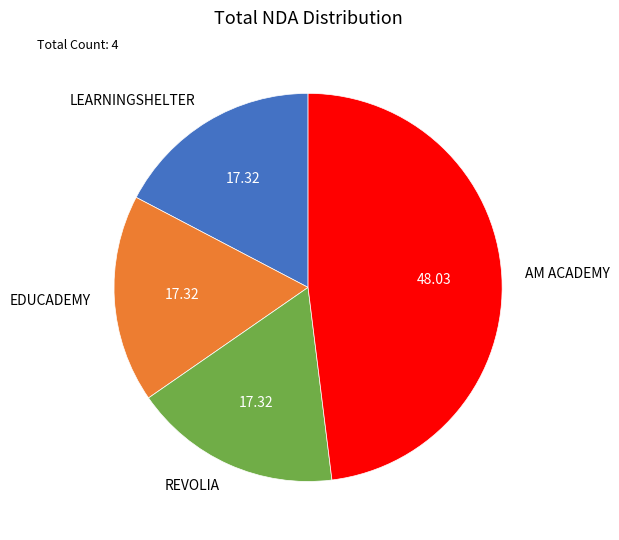

How many segments does this pie chart have?

4